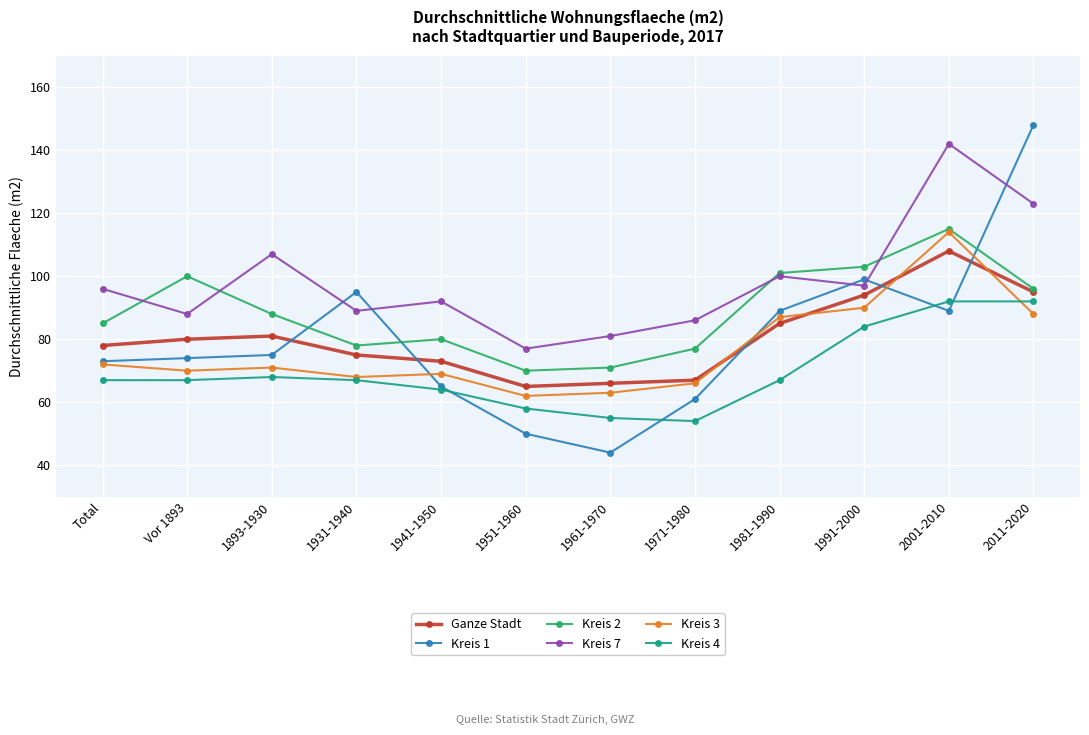

Which series has the largest range (max minus min)?

Kreis 1